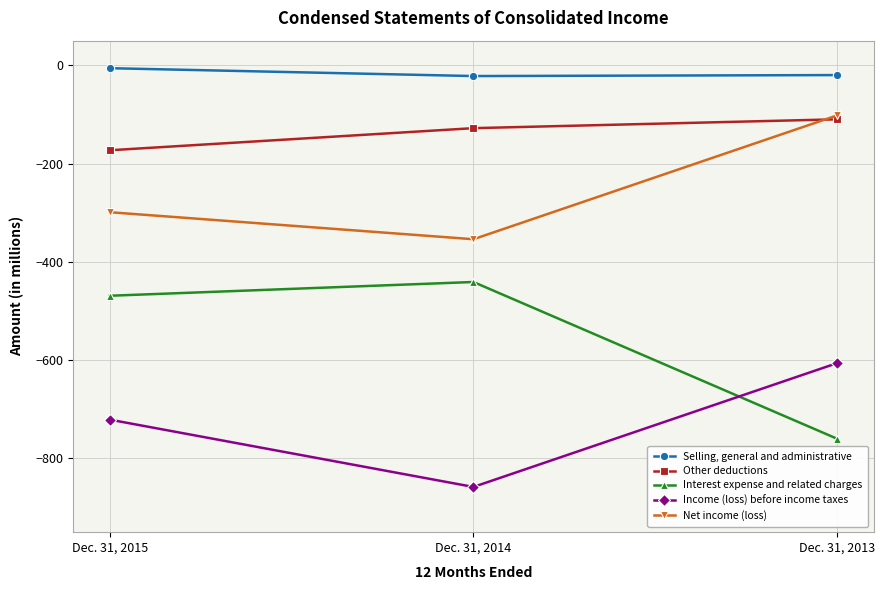

Between Dec. 31, 2015 and Dec. 31, 2014, which series saw the biggest shift?

Income (loss) before income taxes